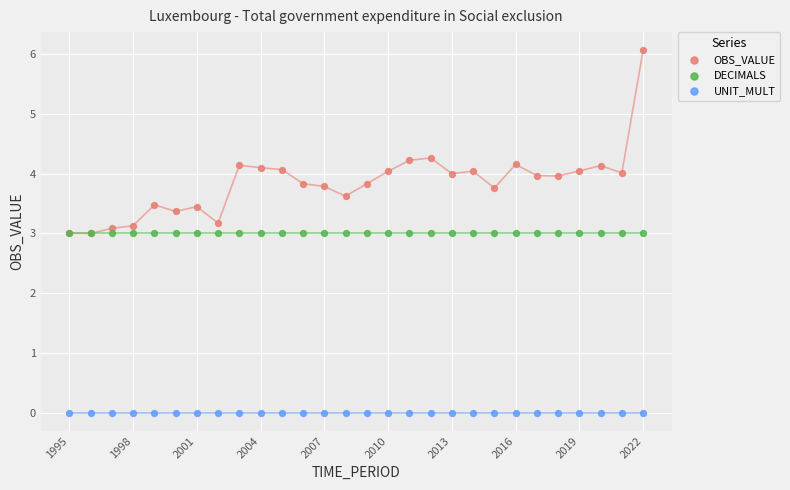

What are all the series names shown in the legend?

OBS_VALUE, DECIMALS, UNIT_MULT